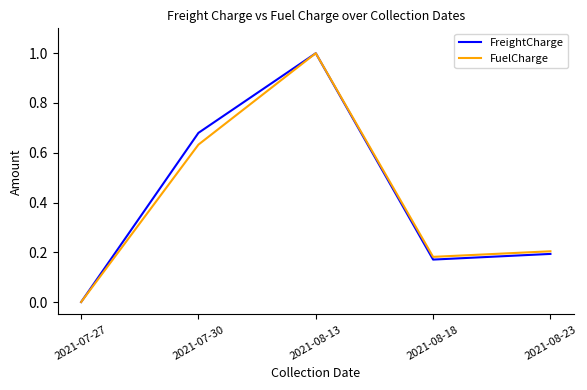

What is the sum of the FreightCharge values at 2021-07-30 and 2021-08-23?

0.9